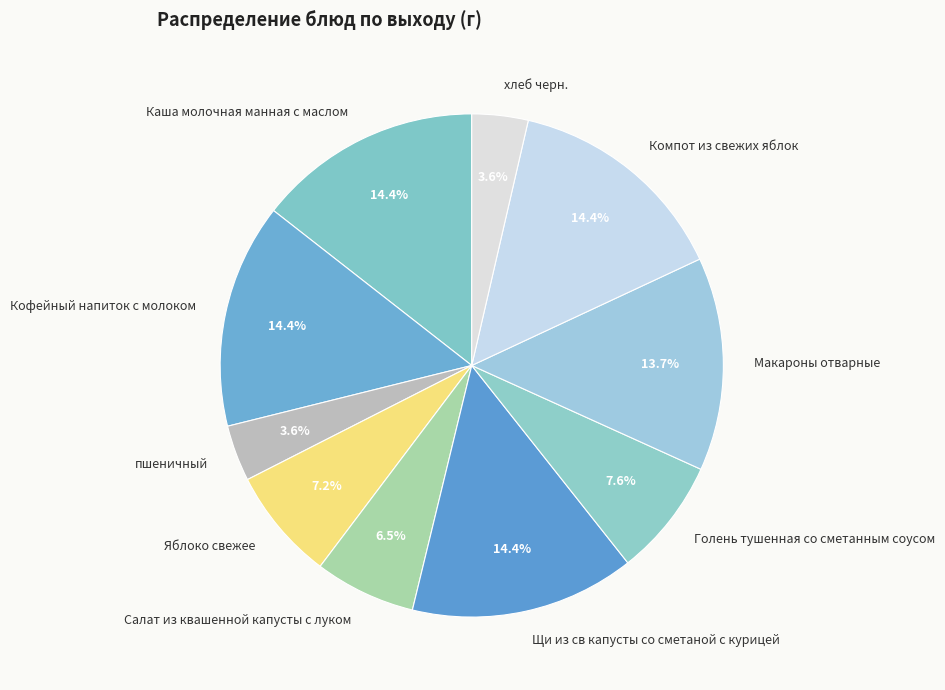

Is there any slice that represents more than half of the pie?

No